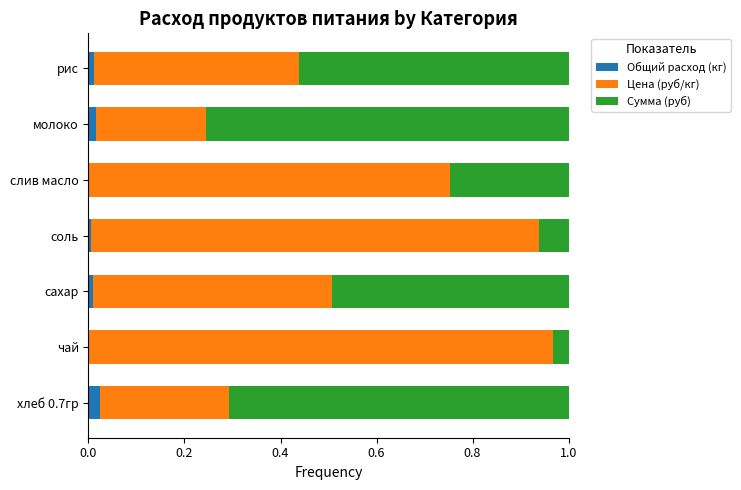

True or false: Общий расход (кг) has a value of 0.0 at рис.

True